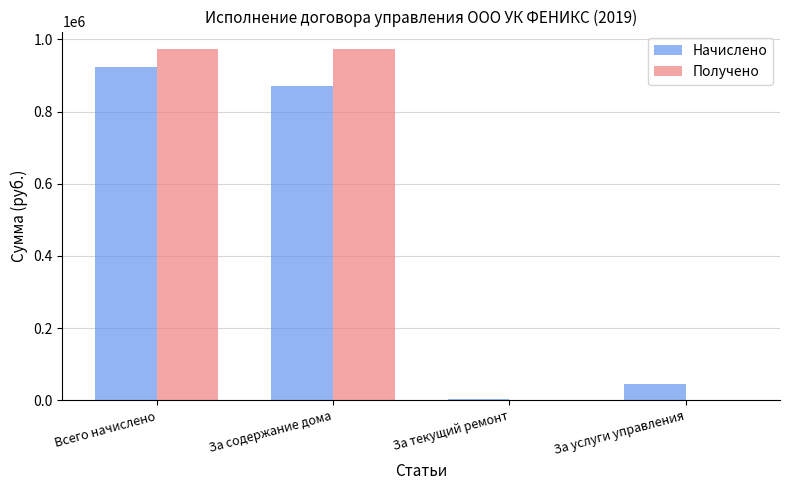

What is the total value across all series at Всего начислено?

1896080.5